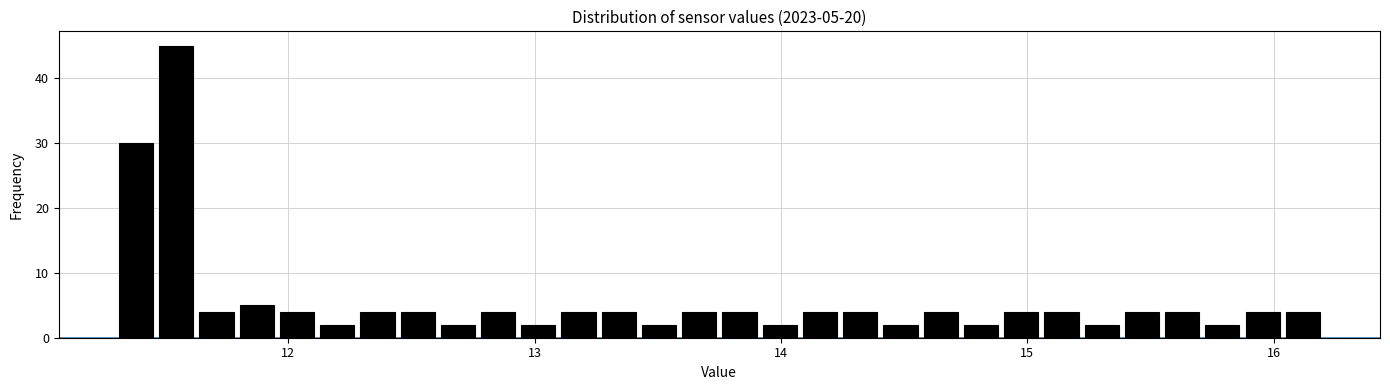

Read against the x-axis, roughly where is the centre of the tallest bar?

11.5